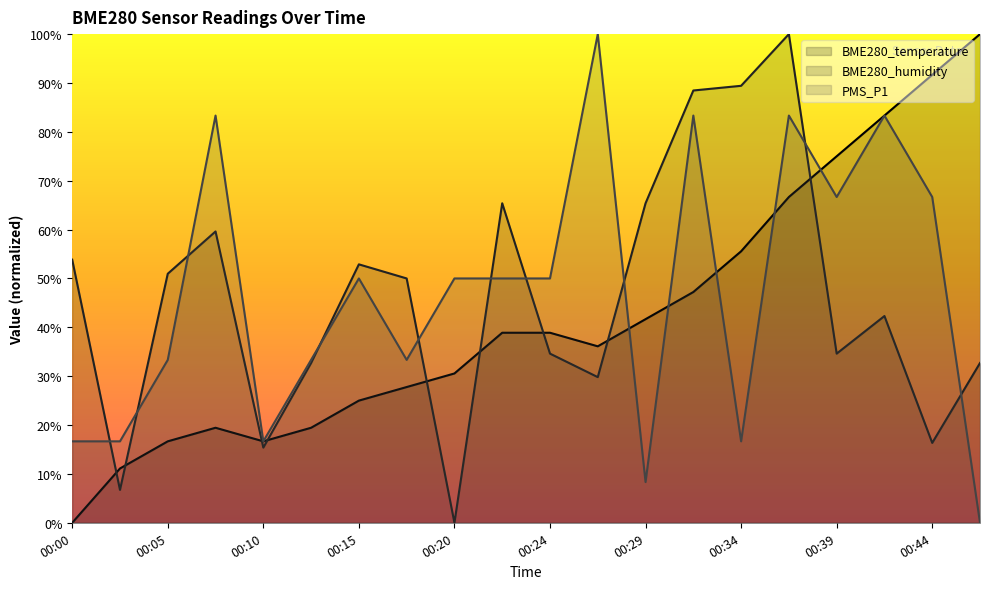

The PMS_P1 series shows 83.3 at 00:32. True or false?

True